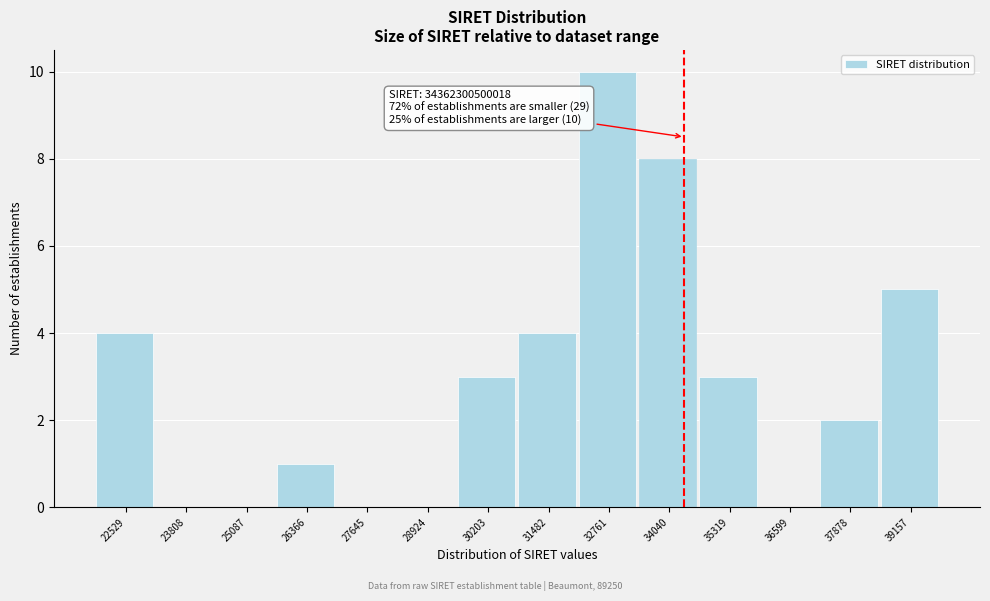

Reading right to left, what are all the values shown in this chart?

39157=5	37878=2	36599=0	35319=3	34040=8	32761=10	31482=4	30203=3	28924=0	27645=0	26366=1	25087=0	23808=0	22529=4